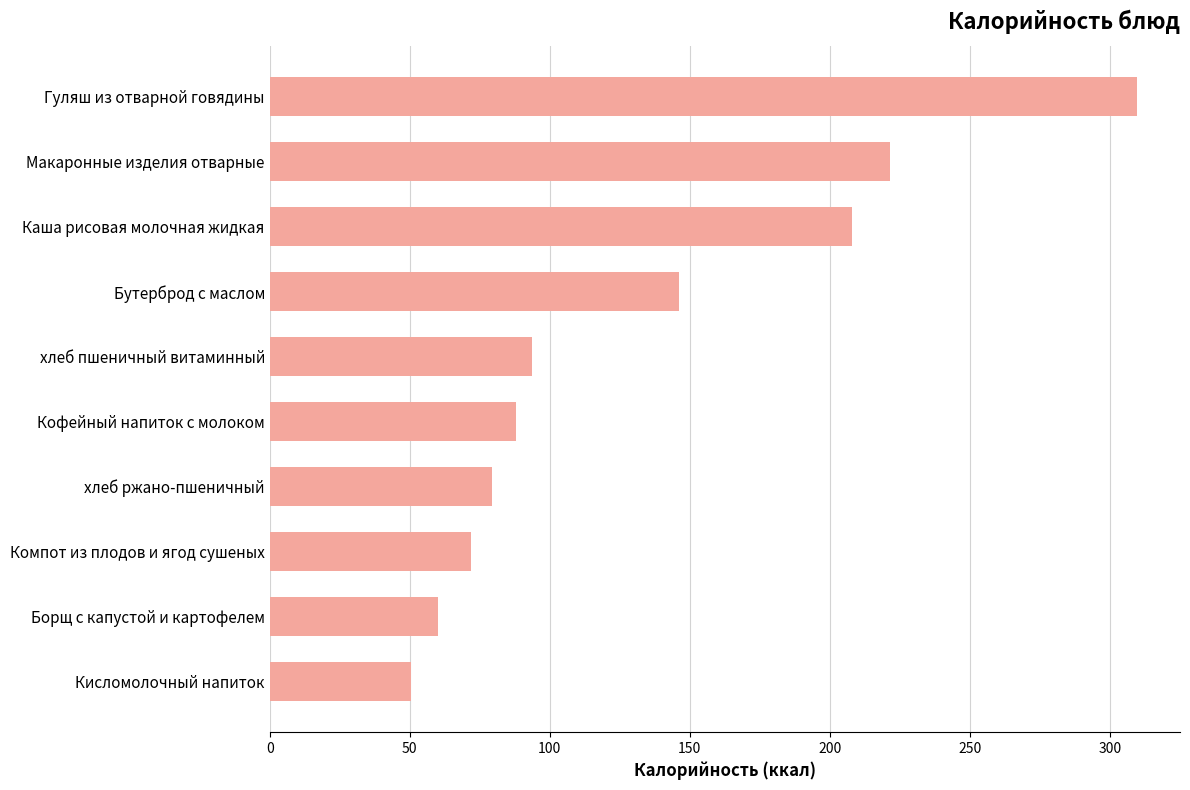

How many distinct data groups are displayed?

1